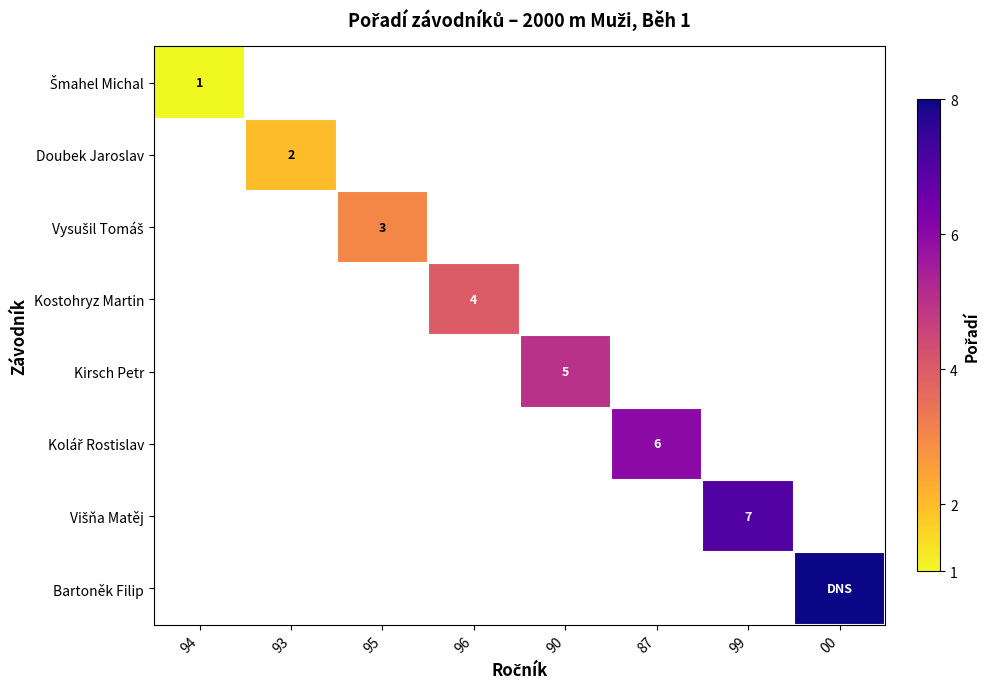

How many values in Kirsch Petr are above zero?

1